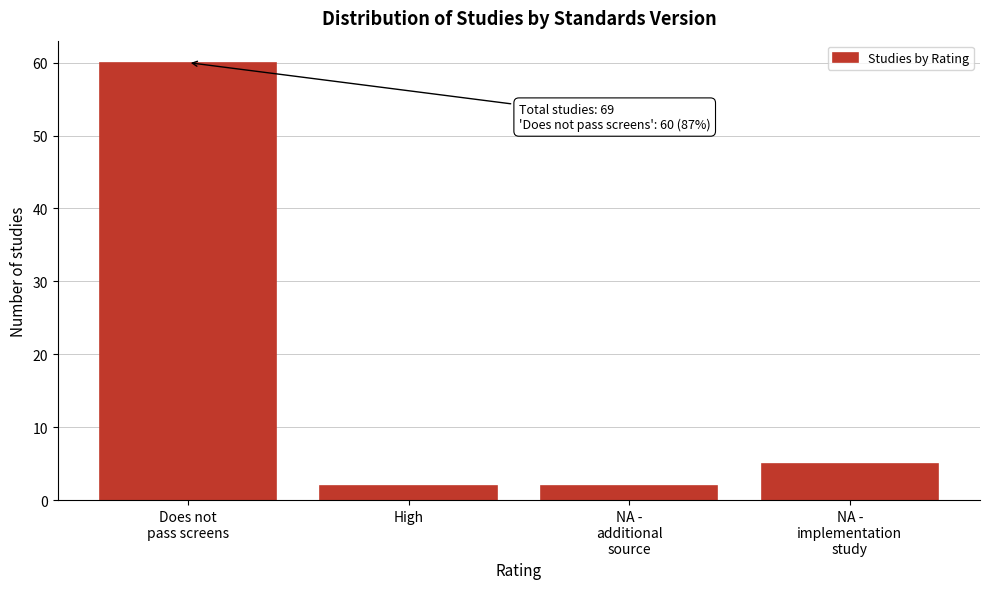

Reading left to right, list all the values displayed in this chart.

60	2	2	5